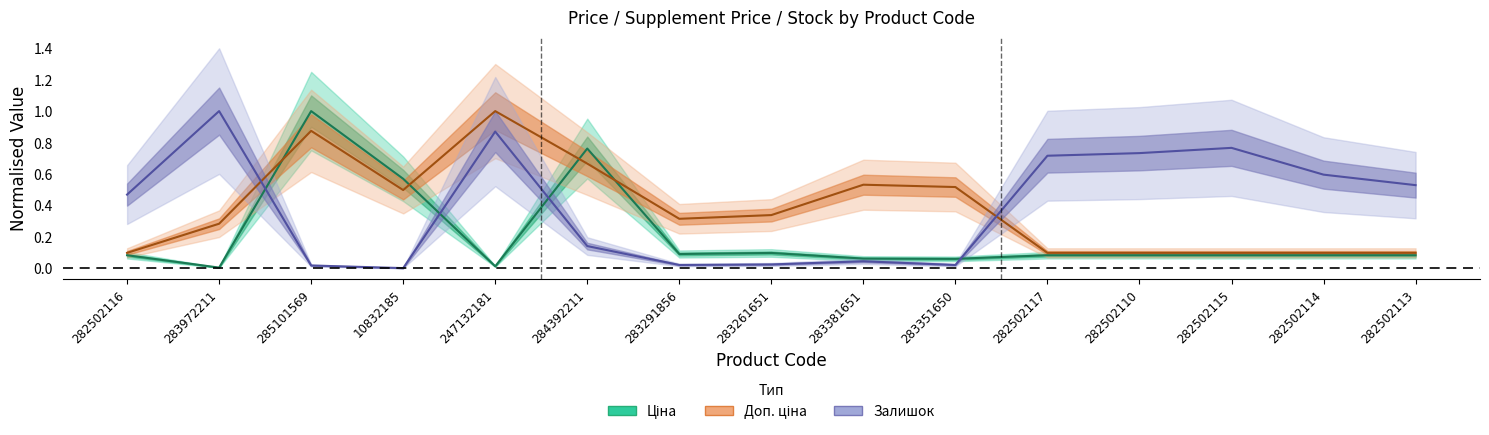

Which has a higher value, 283291856 or 10832185?

10832185